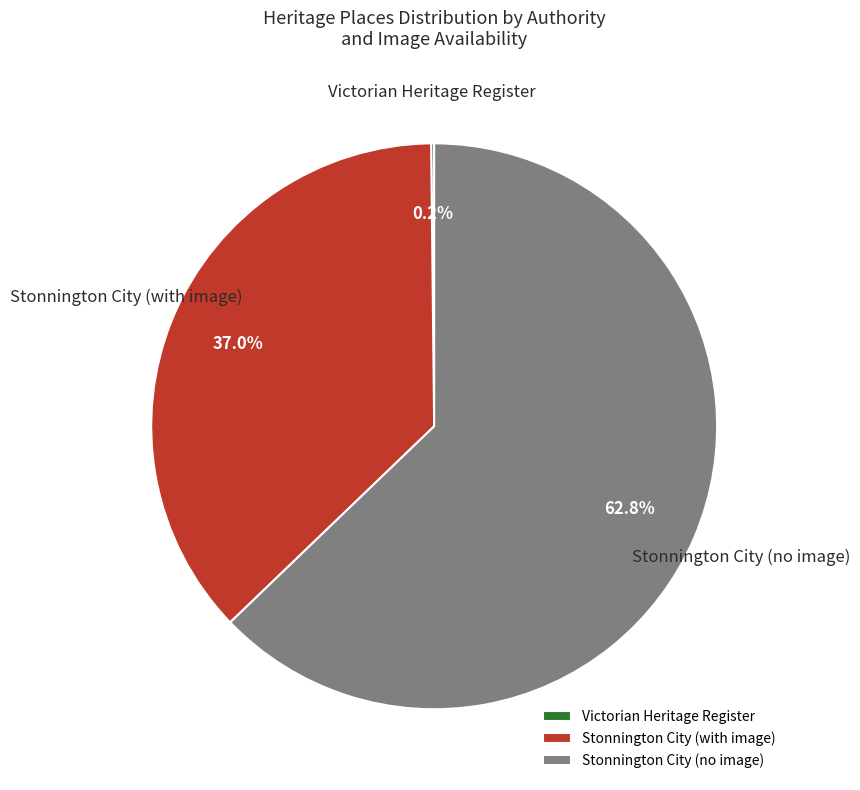

Is there a majority slice in this chart?

Yes